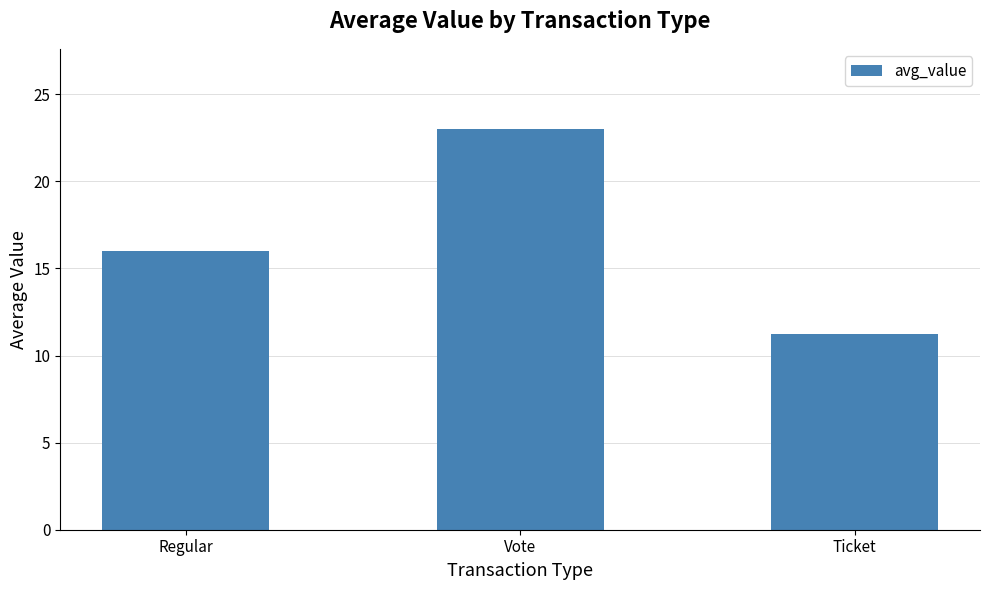

Which has a higher value, Regular or Vote?

Vote